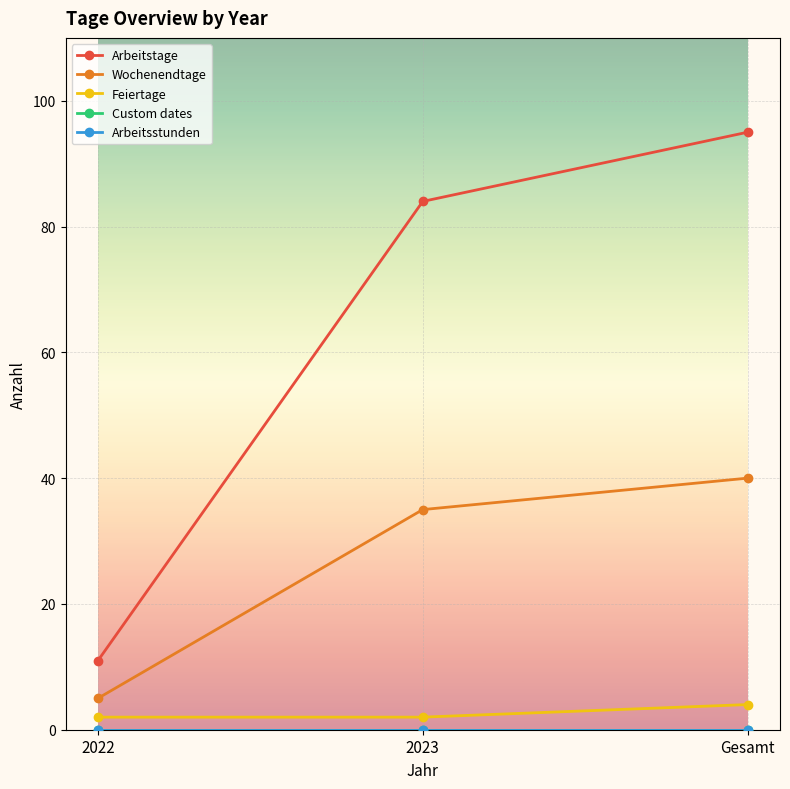

At which category does the chart reach its peak across all series?

Gesamt